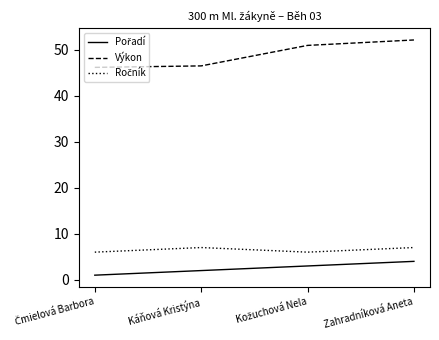

What is the greatest value displayed?

52.1